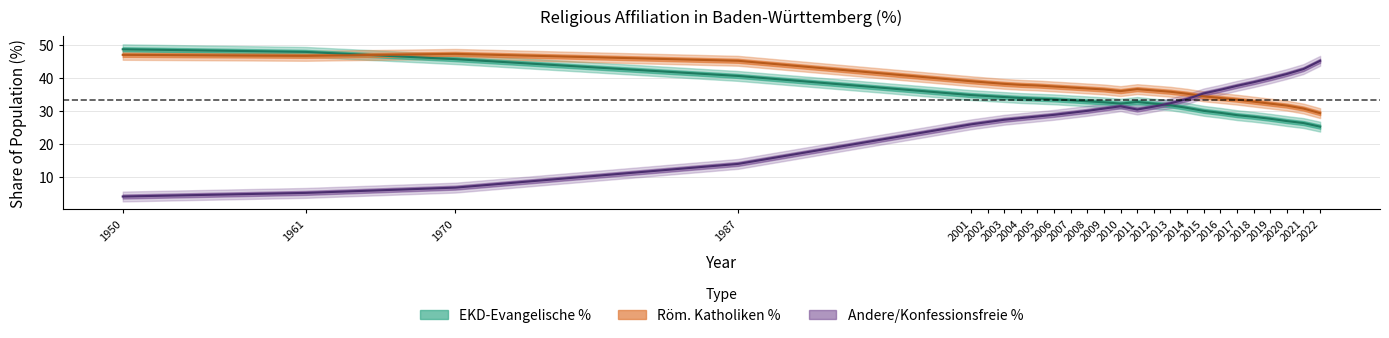

The EKD-Evangelische % series shows 50.8 at 2014. True or false?

False